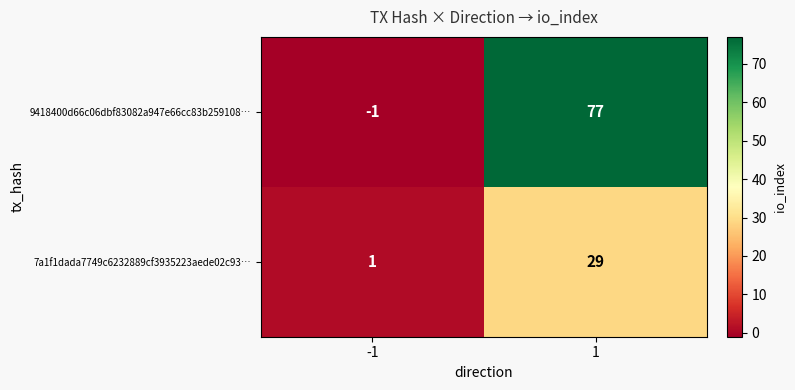

Is it true that 9418400d66c06dbf83082a947e66cc83b259108… equals -1 at -1?

True